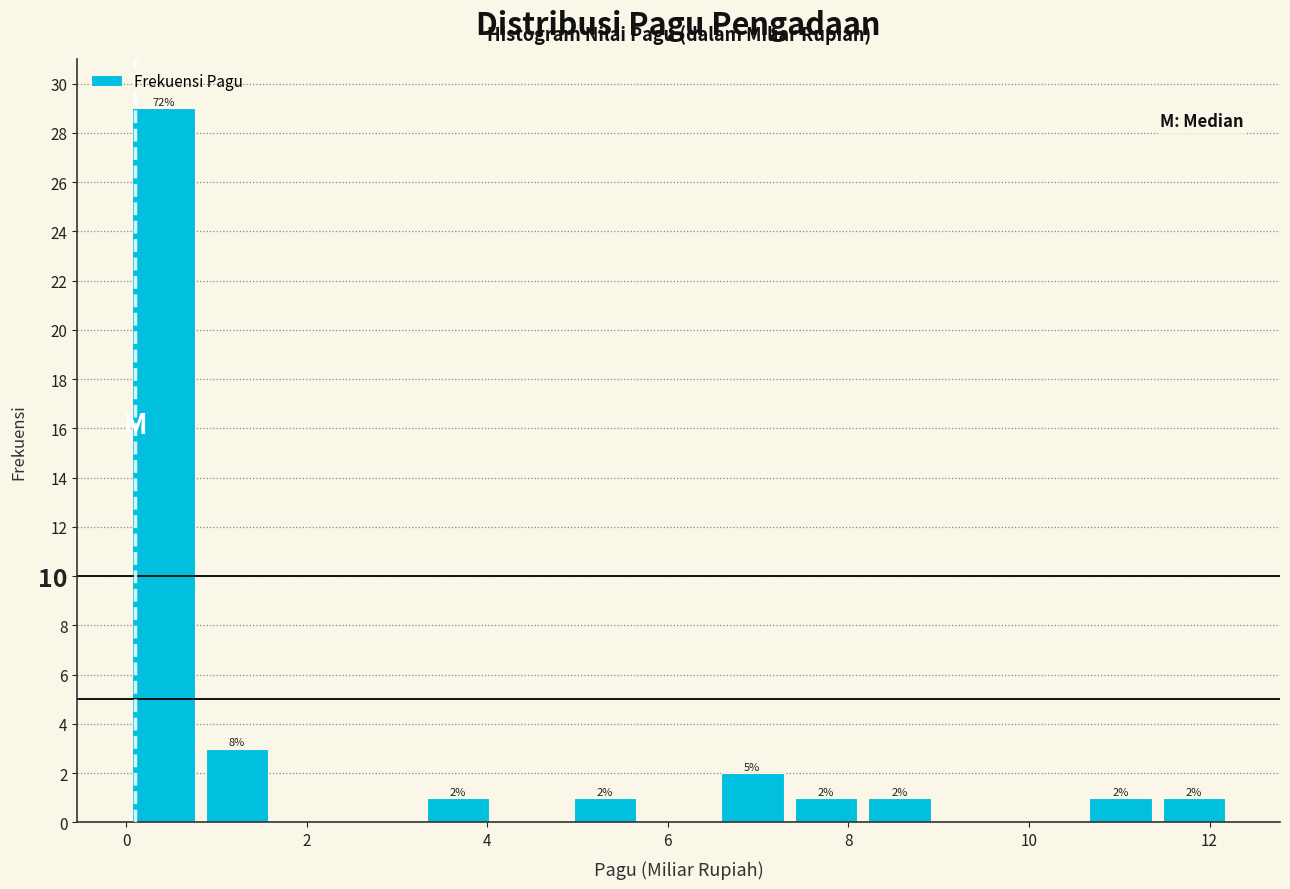

Which range on the x-axis has the tallest bar?

0.0 to 0.8